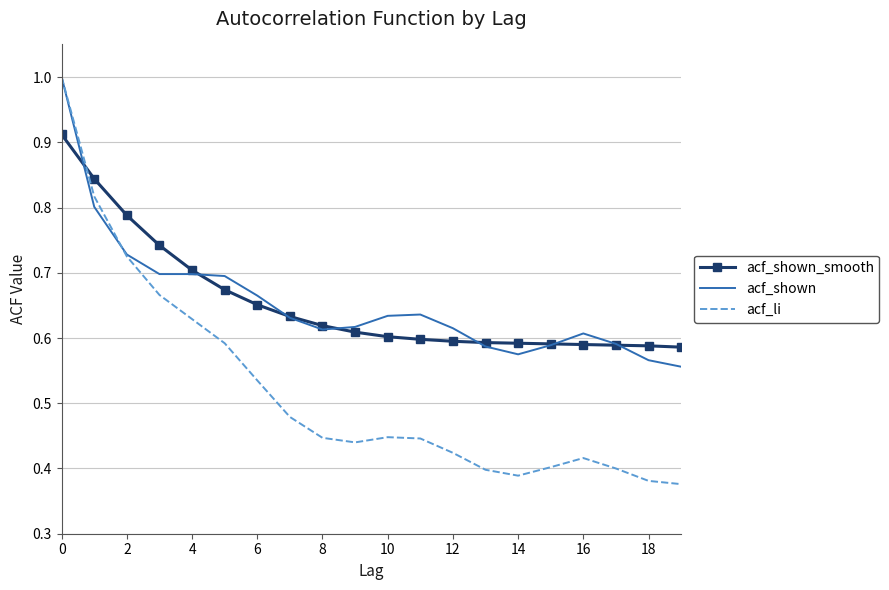

What is the difference between the maximum and minimum values in the acf_shown_smooth series?

0.3